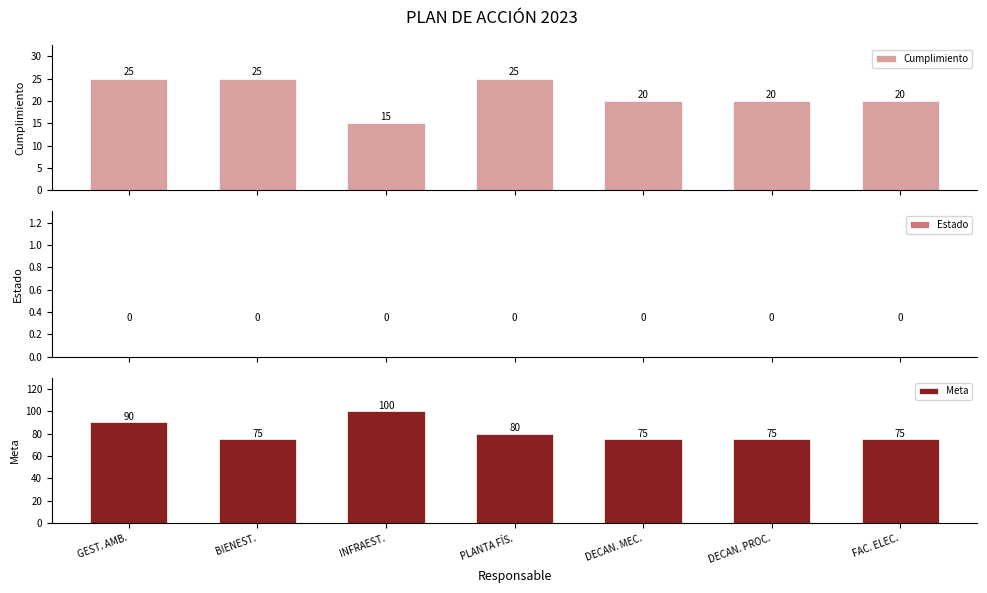

At FAC. ELEC., list the series in order from smallest to largest.

Estado, Cumplimiento, Meta